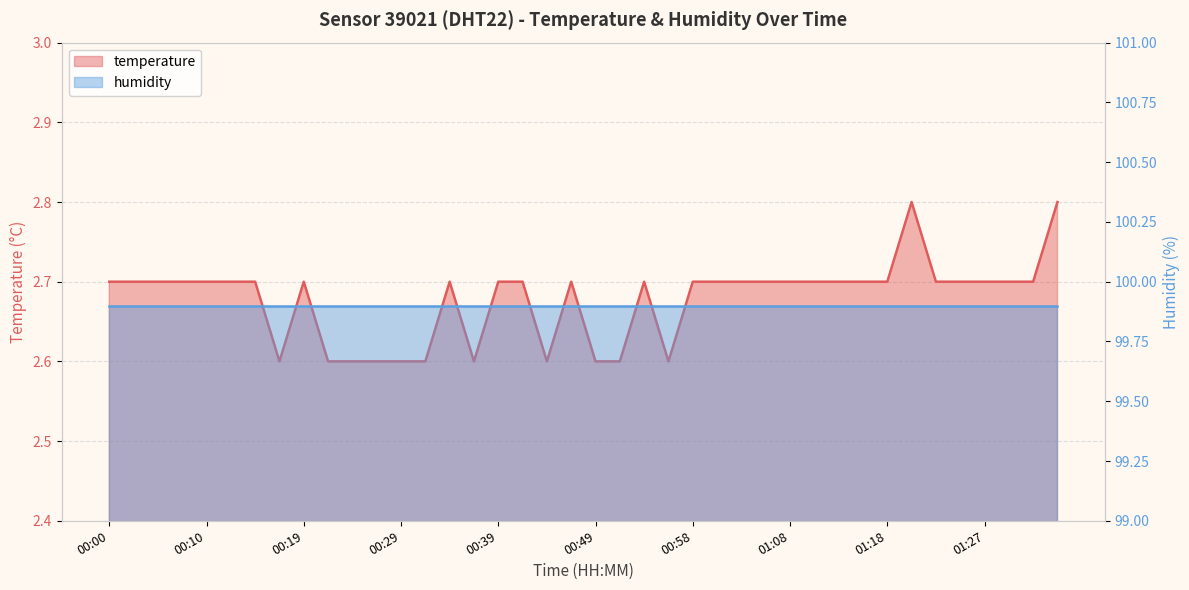

How many points are lower than both their immediate neighbors (excluding endpoints)?

4